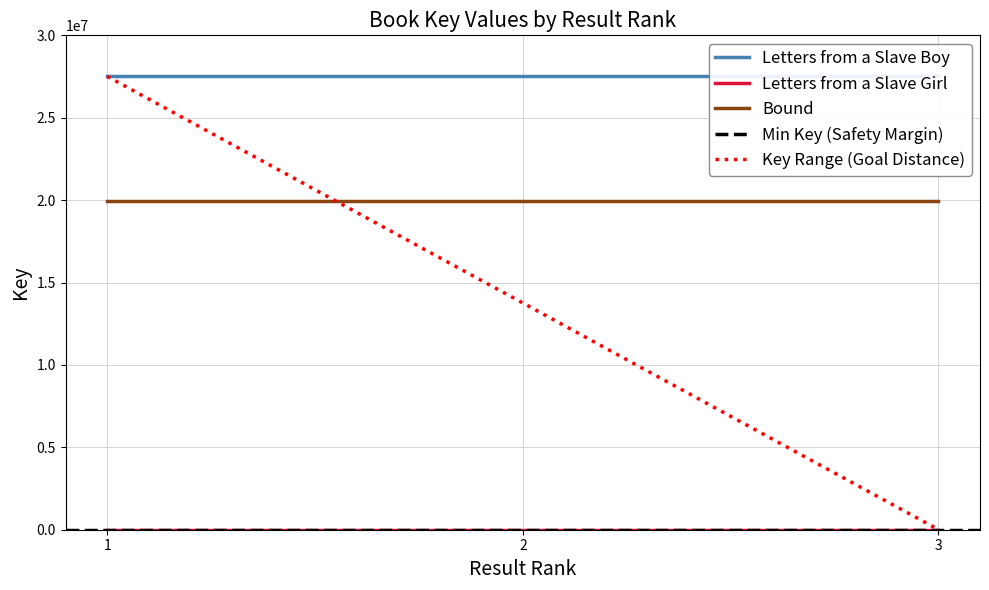

What is the maximum value for Key Range (Goal Distance)?

27508010.0